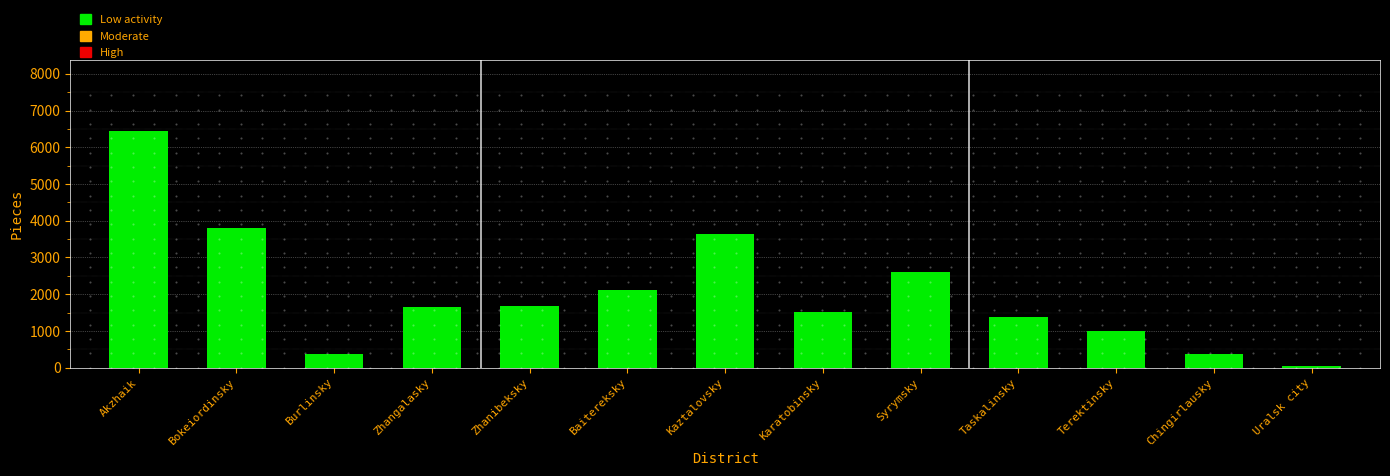

How many series are shown in this chart?

1